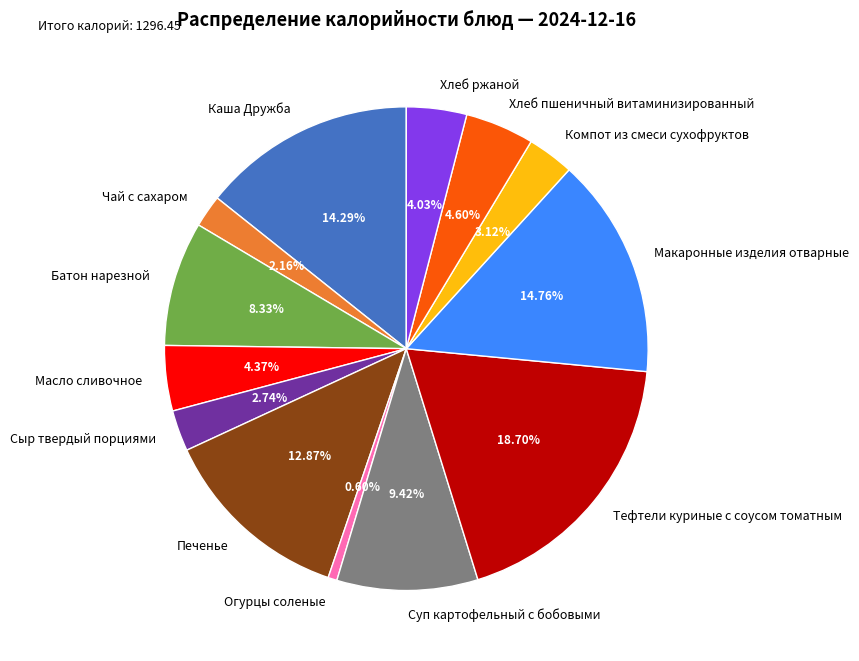

Which slice is the smallest?

Огурцы соленые